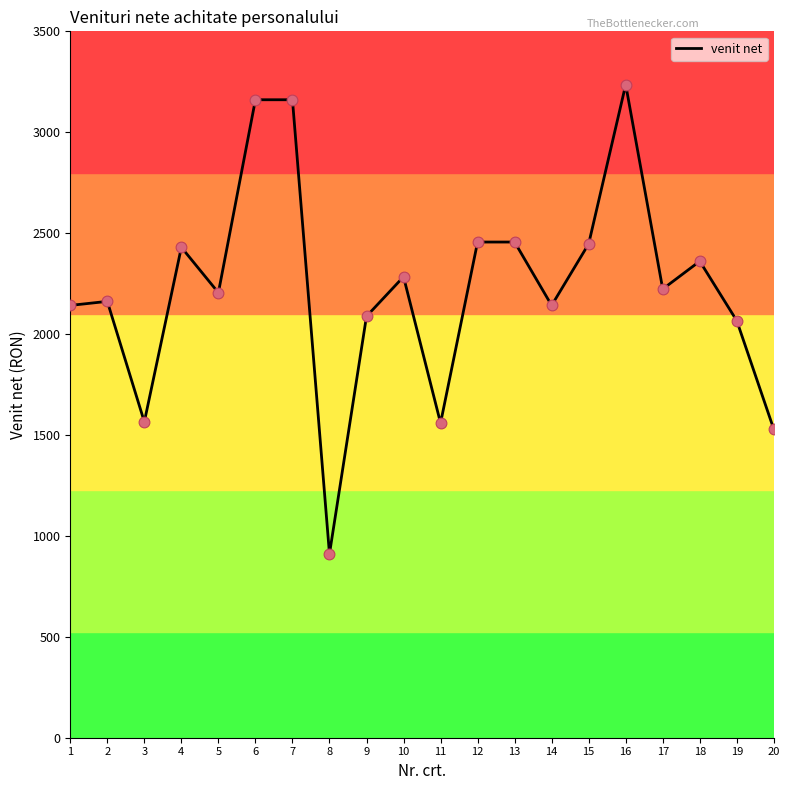

Which has a higher value, 11 or 9?

9